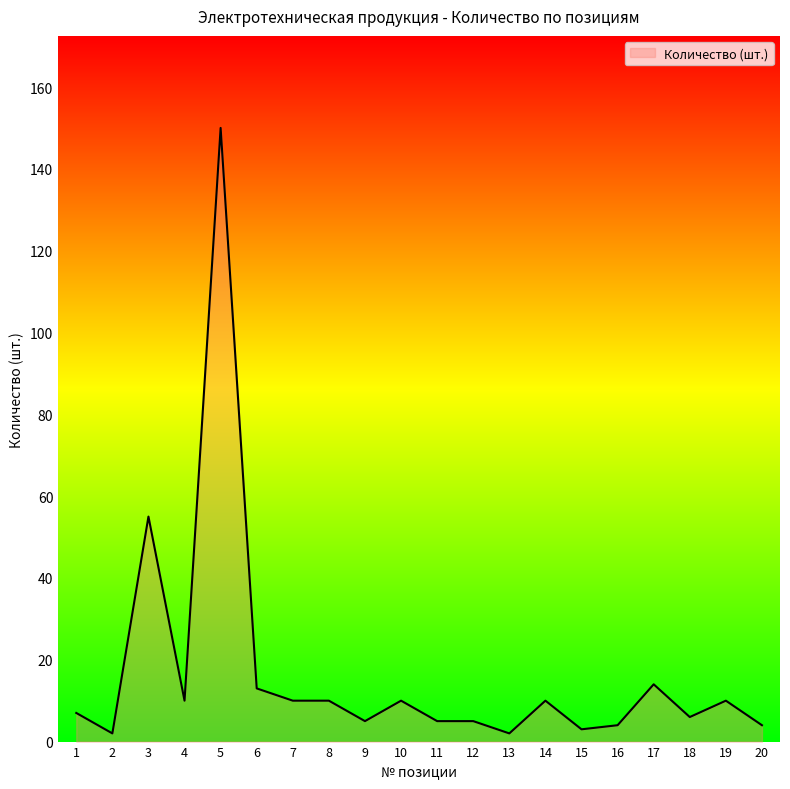

Where is the data nearest to the value 76?

3